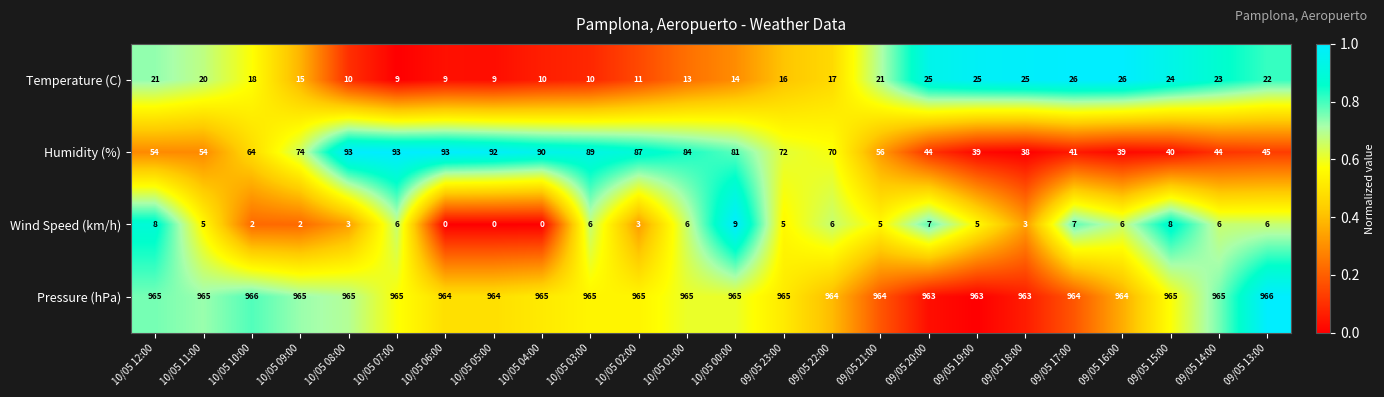

What is the sum of the Humidity (%) values at 09/05 21:00 and 10/05 07:00?

149